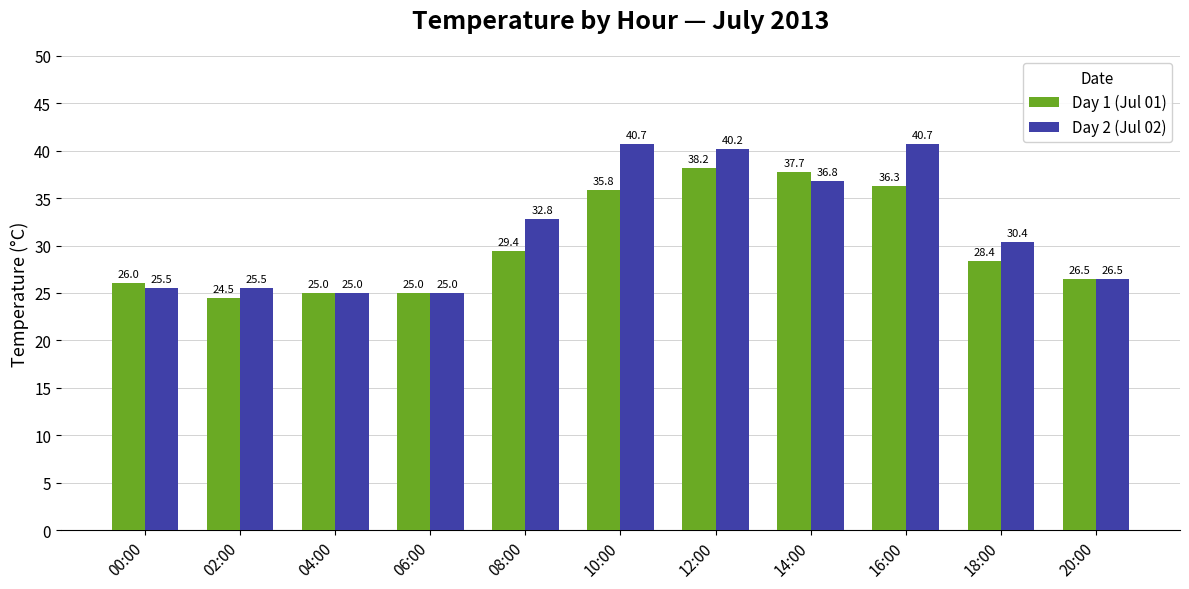

Reading right to left, what are all the values shown in this chart?

Day 1 (Jul 01): 26.5	28.4	36.3	37.7	38.2	35.8	29.4	25.0	25.0	24.5	26.0
Day 2 (Jul 02): 26.5	30.4	40.7	36.8	40.2	40.7	32.8	25.0	25.0	25.5	25.5